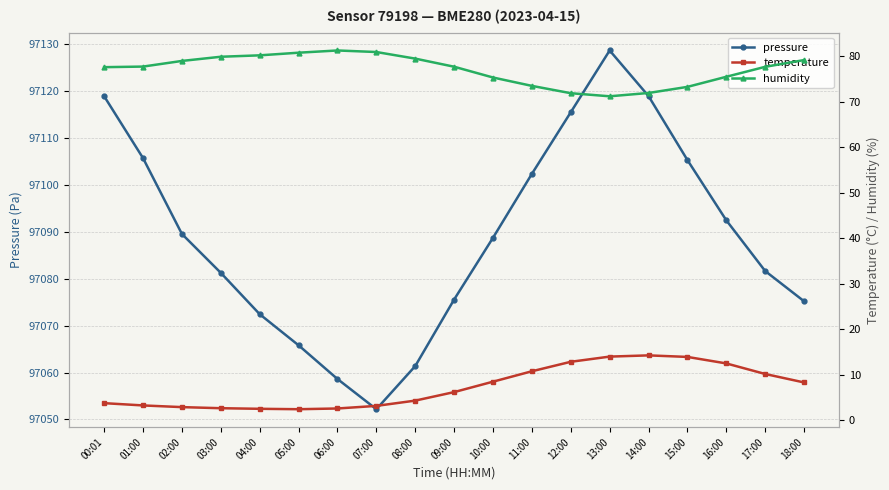

In humidity, how many points are higher than both neighbors (excluding endpoints)?

1